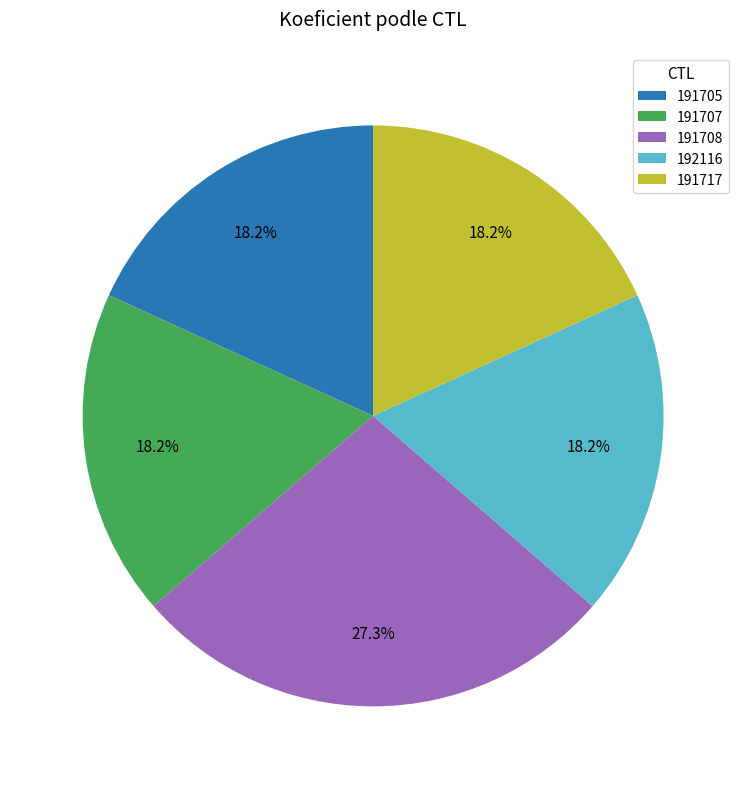

What is the total percentage of 192116 and 191717?

36.4%